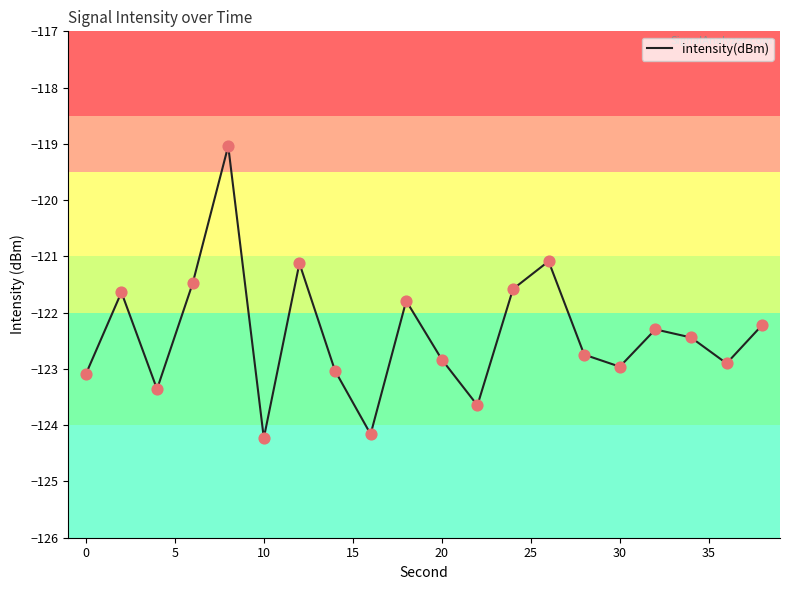

What is the difference between the maximum and minimum values?

5.2